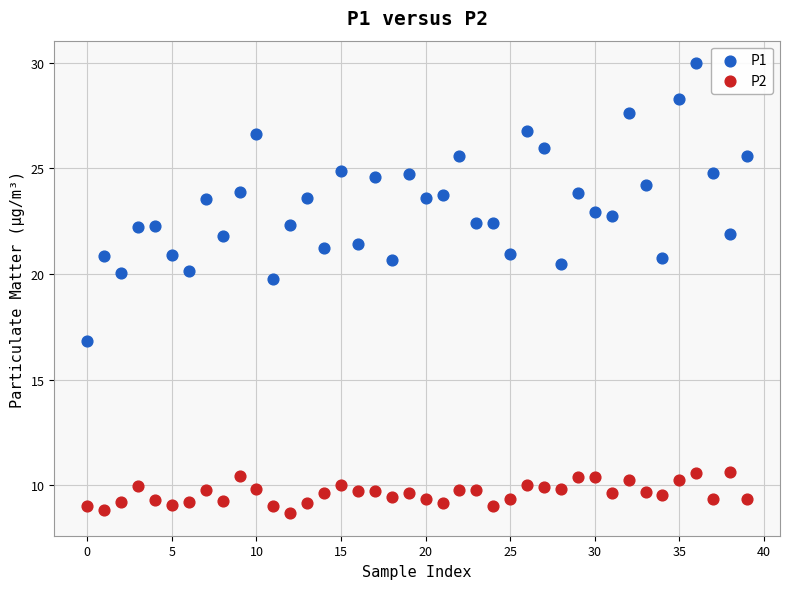

Across all series, what Y value is closest to 19?

19.8